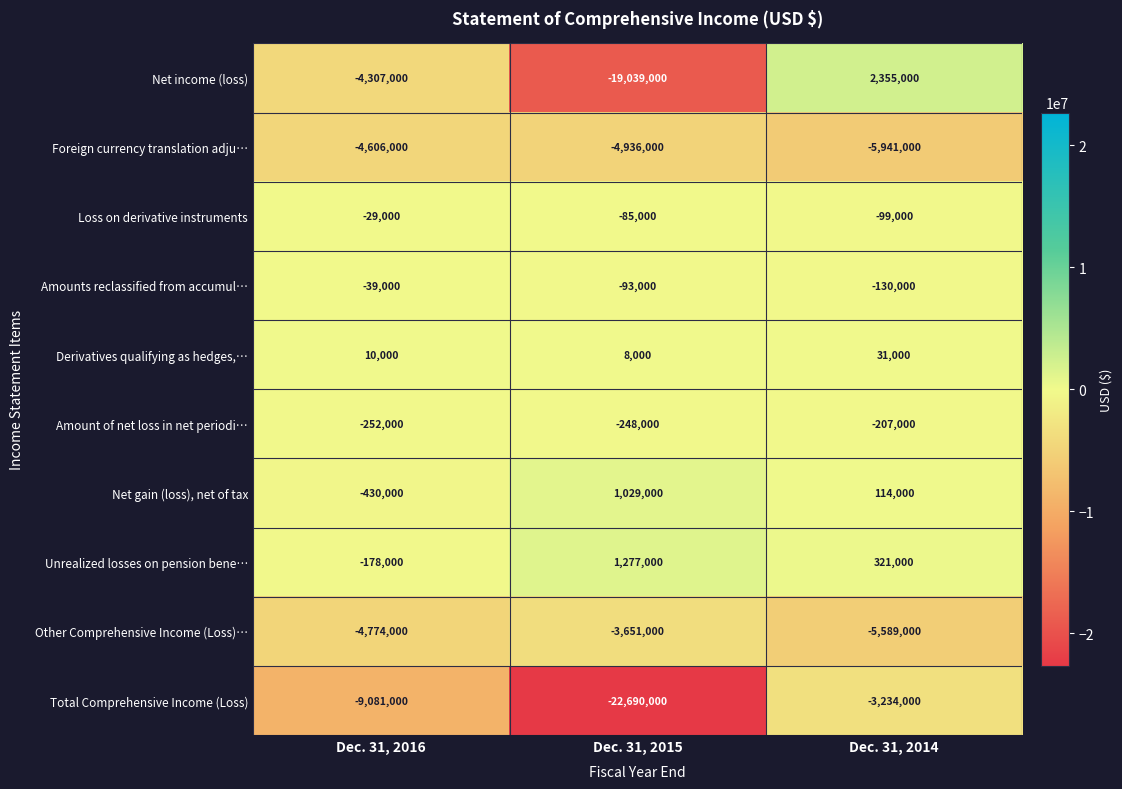

Reading left to right, extract all data points from this chart.

Net income (loss): -4307000	-19039000	2355000
Foreign currency translation adju…: -4606000	-4936000	-5941000
Loss on derivative instruments: -29000	-85000	-99000
Amounts reclassified from accumul…: -39000	-93000	-130000
Derivatives qualifying as hedges,…: 10000	8000	31000
Amount of net loss in net periodi…: -252000	-248000	-207000
Net gain (loss), net of tax: -430000	1029000	114000
Unrealized losses on pension bene…: -178000	1277000	321000
Other Comprehensive Income (Loss)…: -4774000	-3651000	-5589000
Total Comprehensive Income (Loss): -9081000	-22690000	-3234000